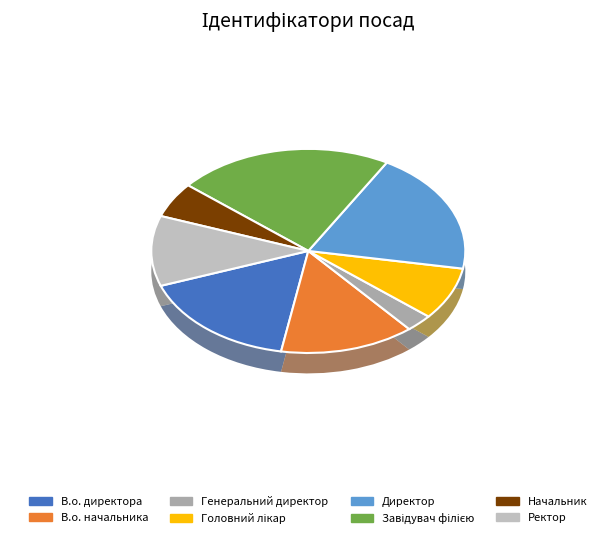

To the nearest percent, what is the difference between the Головний лікар and Начальник slice percentages?

3%